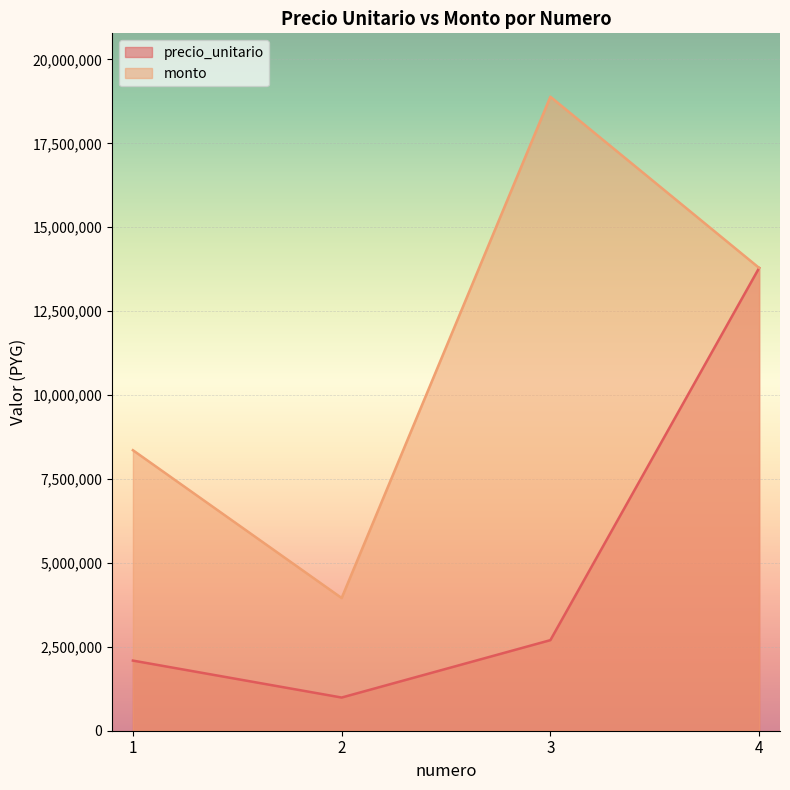

What is the sum of all monto values?

44990500